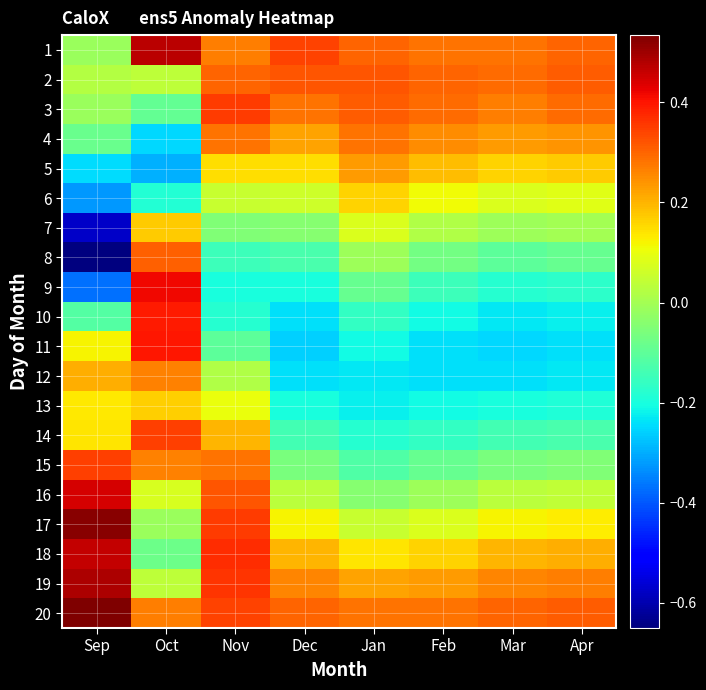

Reading left to right, what are all the values shown in this chart?

1: Sep=-0.0	Oct=0.5	Nov=0.3	Dec=0.3	Jan=0.3	Feb=0.3	Mar=0.3	Apr=0.3
2: Sep=0.0	Oct=0.0	Nov=0.3	Dec=0.3	Jan=0.3	Feb=0.3	Mar=0.3	Apr=0.3
3: Sep=-0.0	Oct=-0.1	Nov=0.3	Dec=0.3	Jan=0.3	Feb=0.3	Mar=0.3	Apr=0.3
4: Sep=-0.1	Oct=-0.2	Nov=0.3	Dec=0.2	Jan=0.3	Feb=0.2	Mar=0.2	Apr=0.2
5: Sep=-0.2	Oct=-0.3	Nov=0.1	Dec=0.1	Jan=0.2	Feb=0.2	Mar=0.2	Apr=0.2
6: Sep=-0.3	Oct=-0.2	Nov=0.1	Dec=0.1	Jan=0.2	Feb=0.1	Mar=0.1	Apr=0.1
7: Sep=-0.6	Oct=0.2	Nov=-0.1	Dec=-0.0	Jan=0.1	Feb=0.0	Mar=-0.0	Apr=0.0
8: Sep=-0.7	Oct=0.3	Nov=-0.1	Dec=-0.1	Jan=-0.0	Feb=-0.1	Mar=-0.1	Apr=-0.1
9: Sep=-0.4	Oct=0.4	Nov=-0.2	Dec=-0.2	Jan=-0.1	Feb=-0.1	Mar=-0.2	Apr=-0.2
10: Sep=-0.1	Oct=0.4	Nov=-0.2	Dec=-0.2	Jan=-0.2	Feb=-0.2	Mar=-0.2	Apr=-0.2
11: Sep=0.1	Oct=0.4	Nov=-0.1	Dec=-0.3	Jan=-0.2	Feb=-0.2	Mar=-0.2	Apr=-0.2
12: Sep=0.2	Oct=0.3	Nov=0.0	Dec=-0.2	Jan=-0.2	Feb=-0.2	Mar=-0.2	Apr=-0.2
13: Sep=0.1	Oct=0.2	Nov=0.1	Dec=-0.2	Jan=-0.2	Feb=-0.2	Mar=-0.2	Apr=-0.2
14: Sep=0.1	Oct=0.3	Nov=0.2	Dec=-0.1	Jan=-0.2	Feb=-0.2	Mar=-0.1	Apr=-0.1
15: Sep=0.3	Oct=0.3	Nov=0.3	Dec=-0.1	Jan=-0.1	Feb=-0.1	Mar=-0.1	Apr=-0.1
16: Sep=0.4	Oct=0.1	Nov=0.3	Dec=0.0	Jan=-0.0	Feb=-0.0	Mar=0.0	Apr=0.0
17: Sep=0.5	Oct=-0.0	Nov=0.3	Dec=0.1	Jan=0.1	Feb=0.1	Mar=0.1	Apr=0.1
18: Sep=0.5	Oct=-0.1	Nov=0.4	Dec=0.2	Jan=0.1	Feb=0.2	Mar=0.2	Apr=0.2
19: Sep=0.5	Oct=0.0	Nov=0.4	Dec=0.3	Jan=0.2	Feb=0.2	Mar=0.3	Apr=0.3
20: Sep=0.5	Oct=0.3	Nov=0.3	Dec=0.3	Jan=0.3	Feb=0.3	Mar=0.3	Apr=0.3